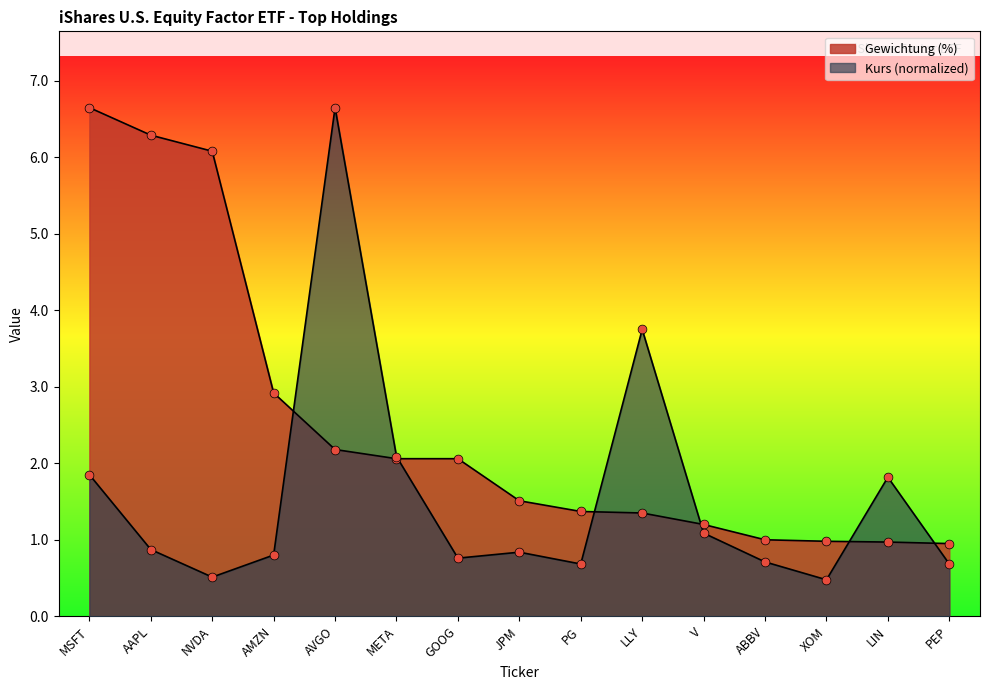

At which category is the sum across all series the highest?

AVGO